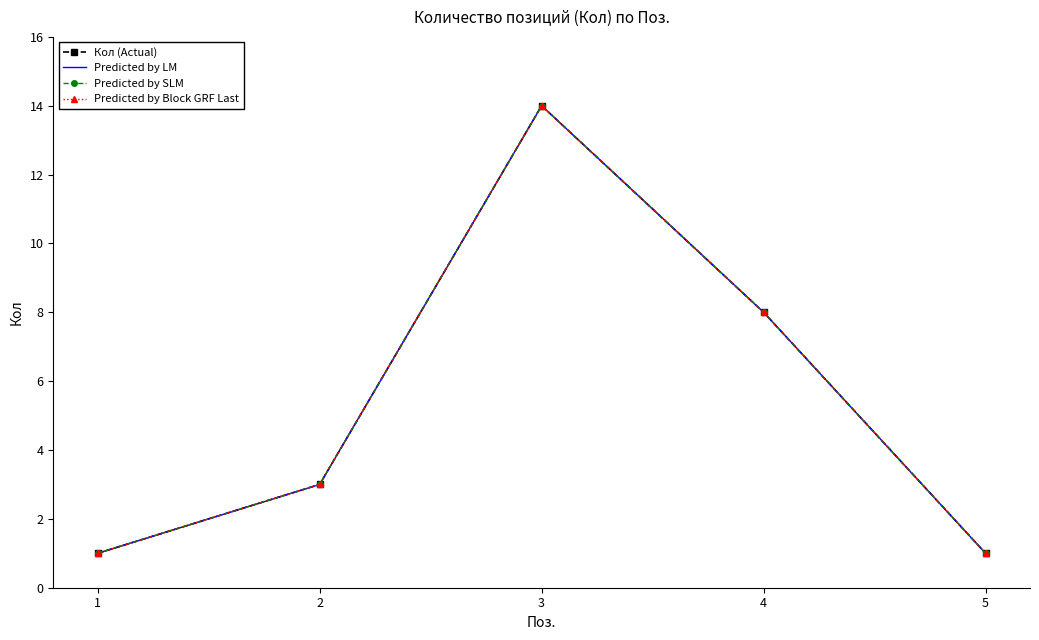

How many values in the Predicted by Block GRF Last series are below 3?

2